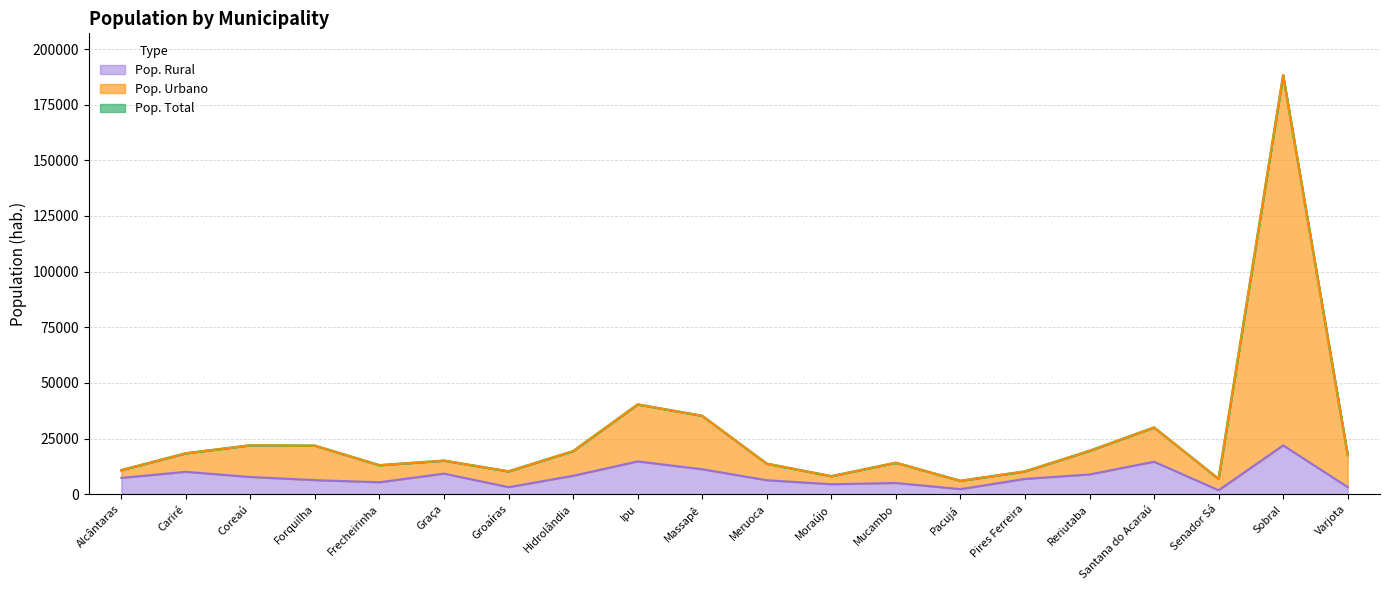

List the labels in order of Pop. Rural value, smallest first.

Senador Sá, Pacujá, Groaíras, Varjota, Moraújo, Mucambo, Frecheirinha, Meruoca, Forquilha, Pires Ferreira, Alcântaras, Coreaú, Hidrolândia, Reriutaba, Graça, Cariré, Massapê, Santana do Acaraú, Ipu, Sobral